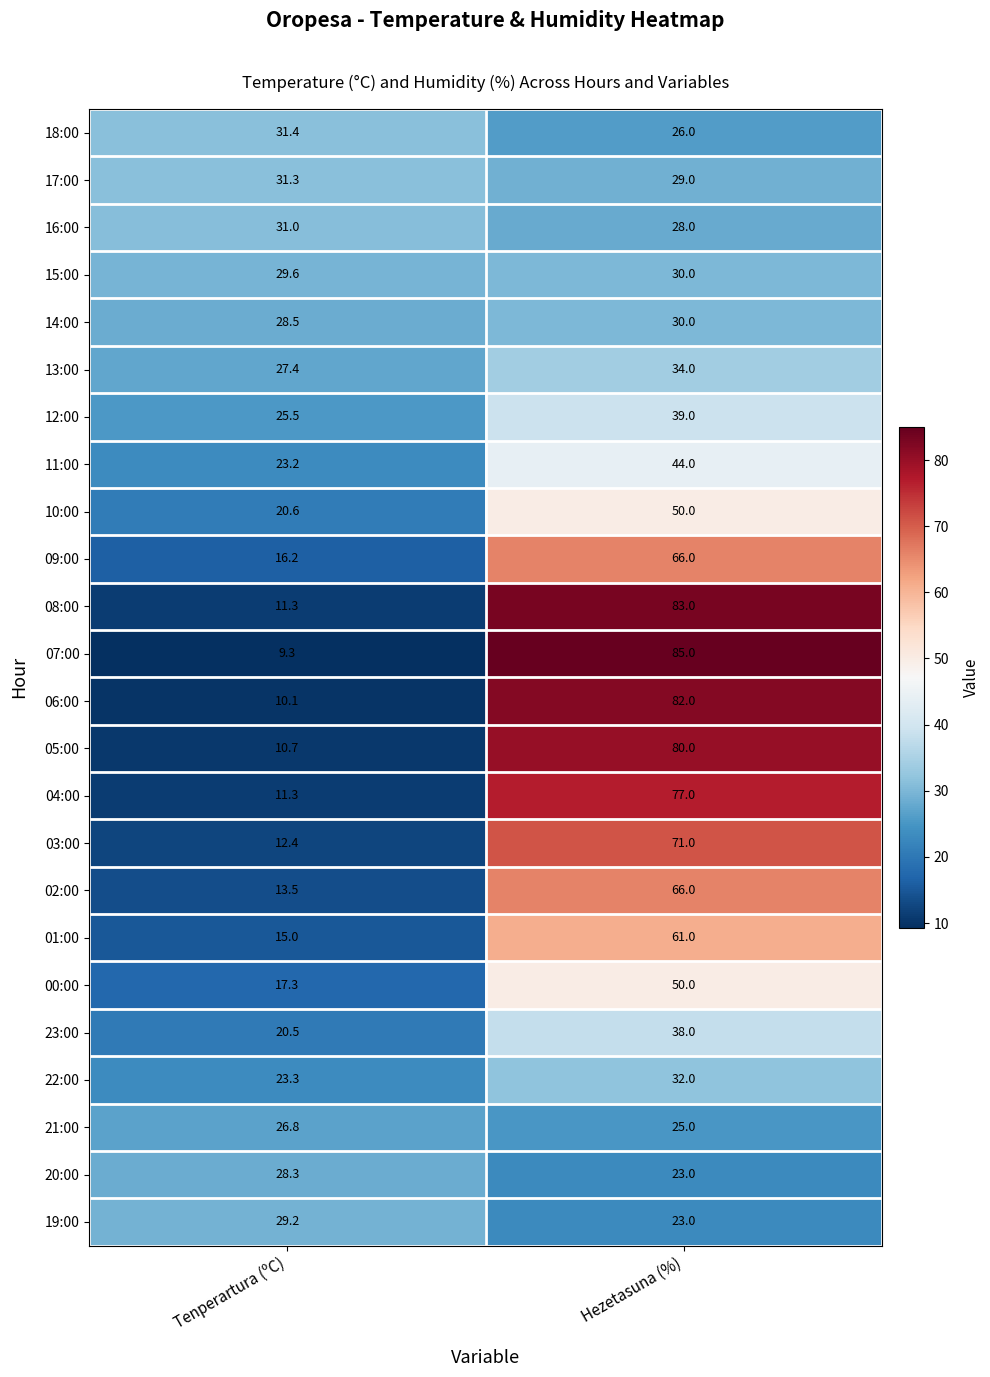

At which label is 08:00 closest to 47?

Tenperartura (ºC)